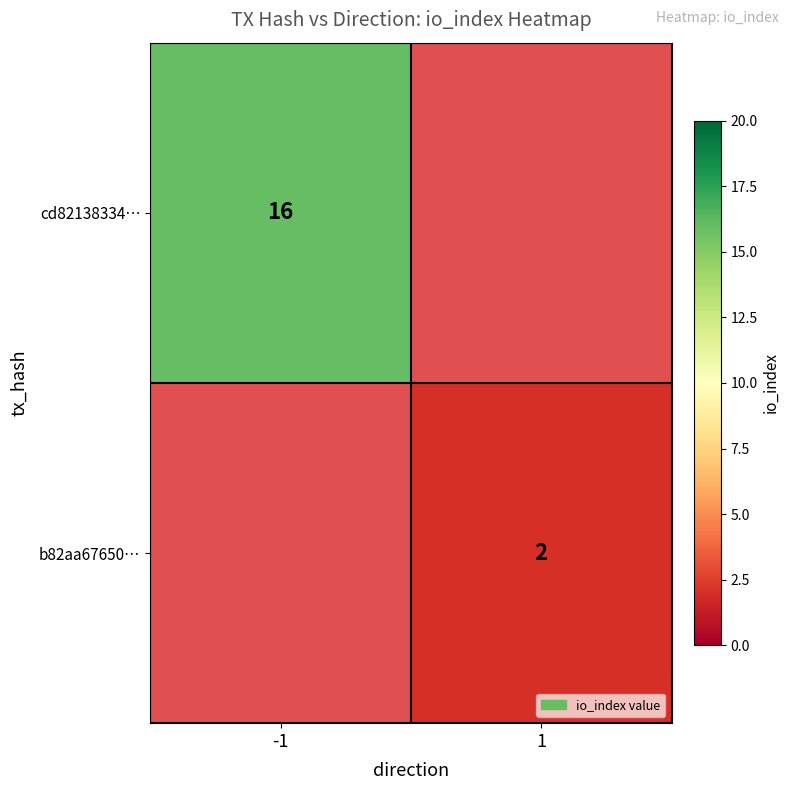

The b82aa67650… series shows 0 at 1. True or false?

False